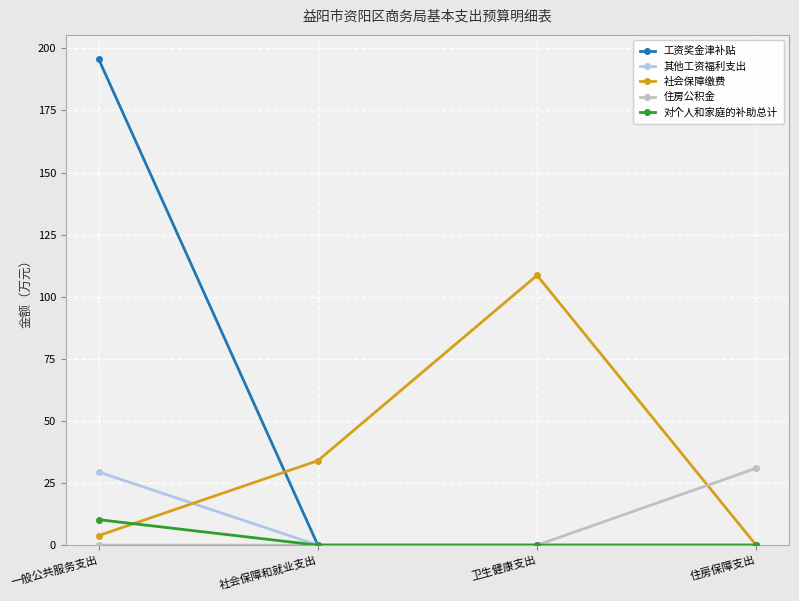

How many interior local peaks does the 社会保障缴费 series have?

1